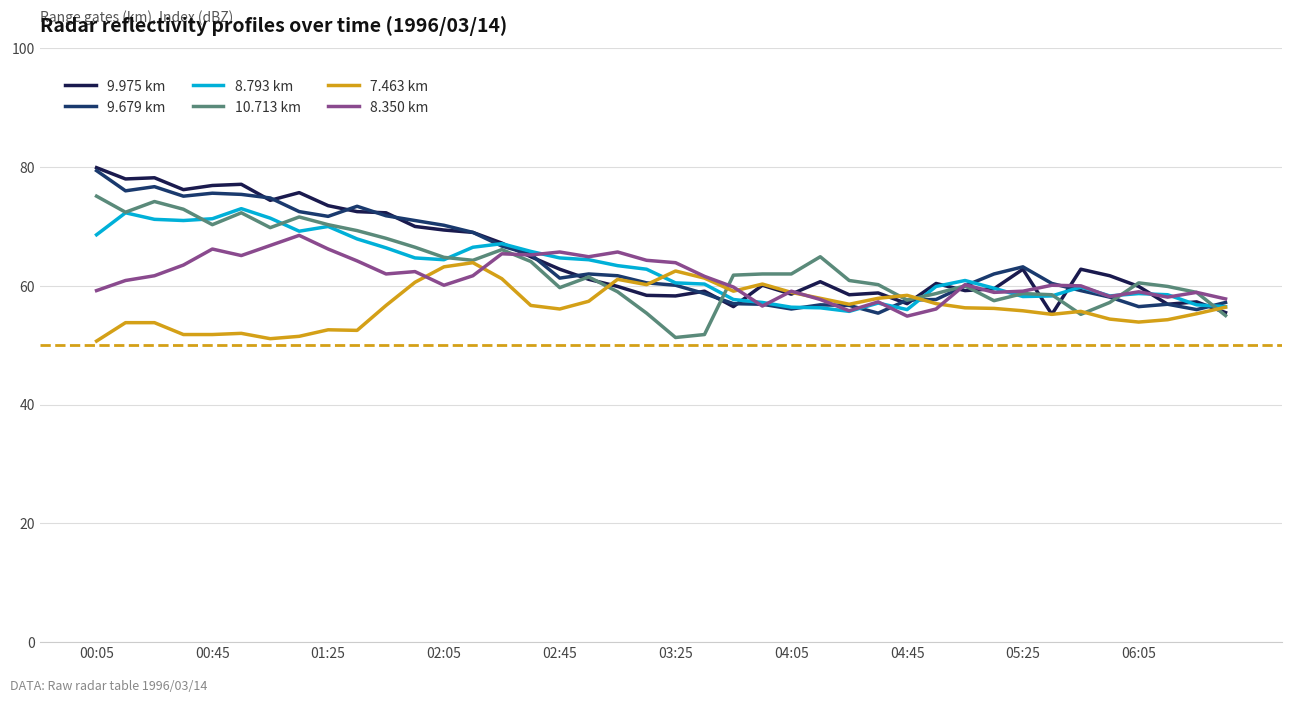

What is the maximum value for 10.713 km?

75.1